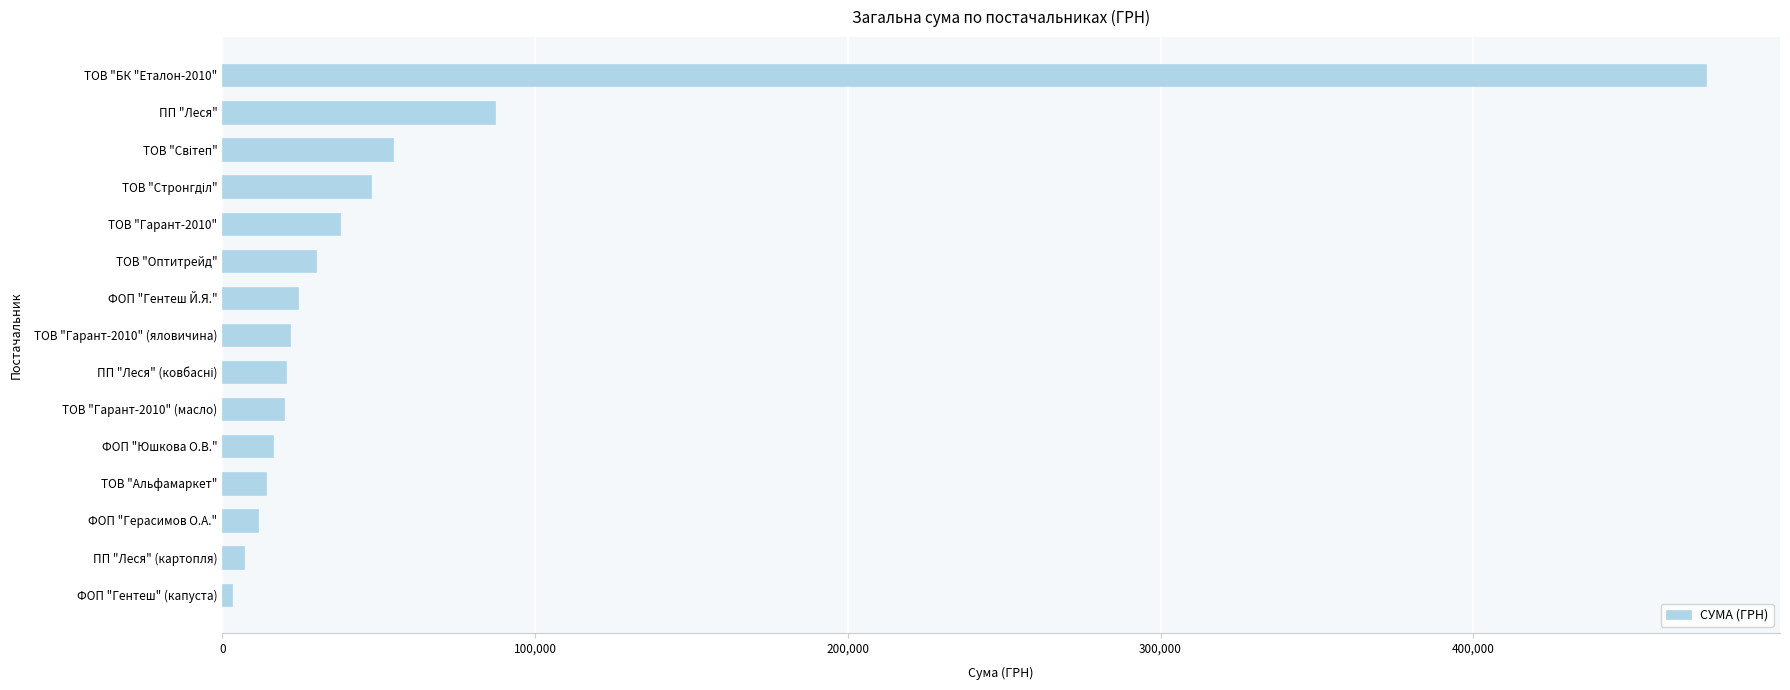

What is the ratio of the value at ФОП "Герасимов О.А." to the value at ТОВ "Альфамаркет"?

0.8